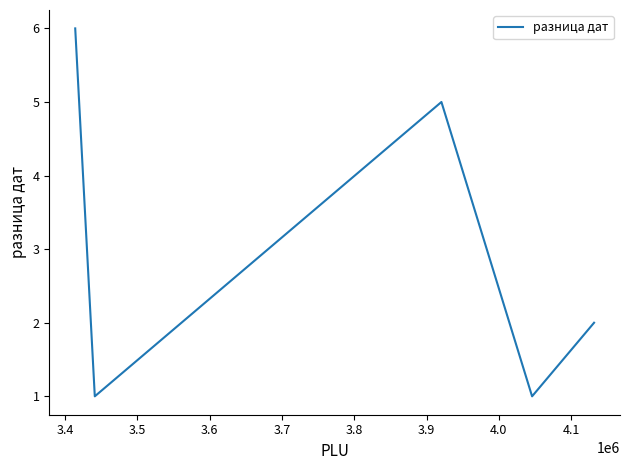

What is the sum of all values?

15